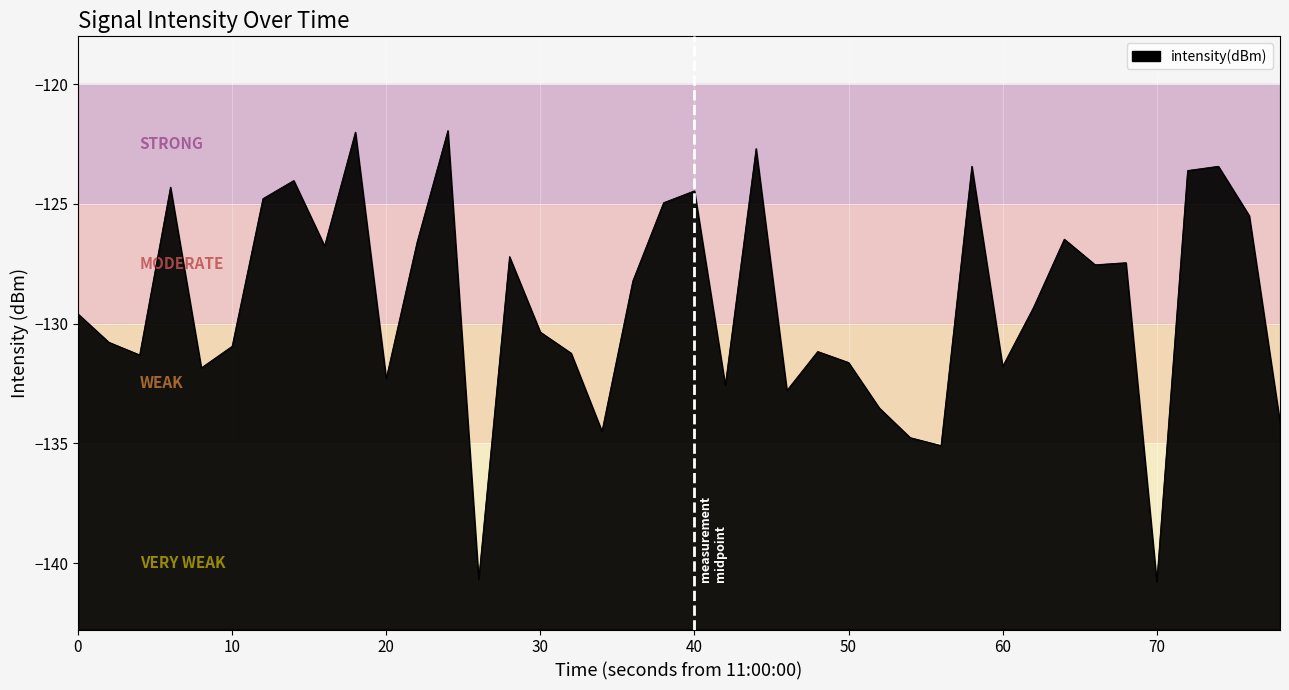

What is the difference between the maximum and minimum values?

18.8